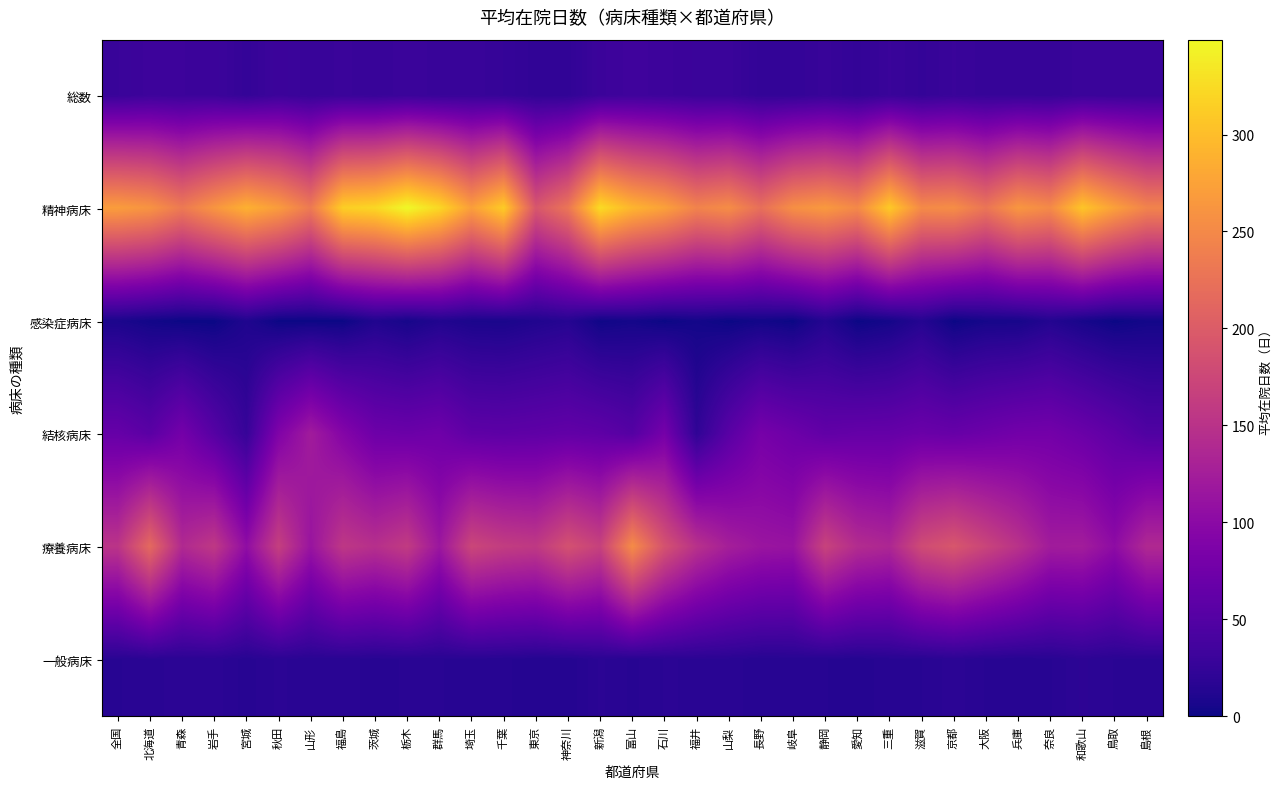

What is the spread (max minus min) of values at 群馬?

311.1